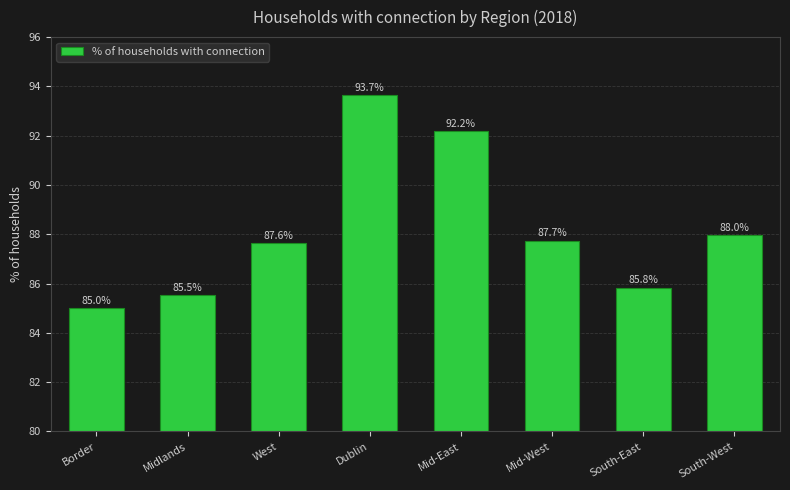

Rank the categories by value from lowest to highest.

Border, Midlands, South-East, West, Mid-West, South-West, Mid-East, Dublin